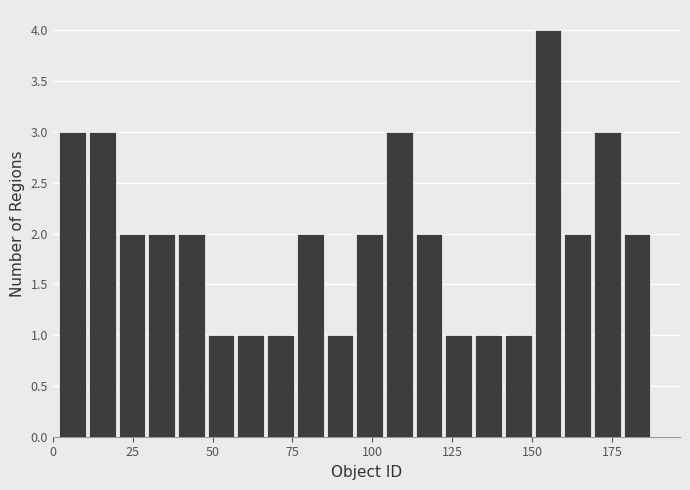

Read against the x-axis, roughly where is the centre of the tallest bar?

155